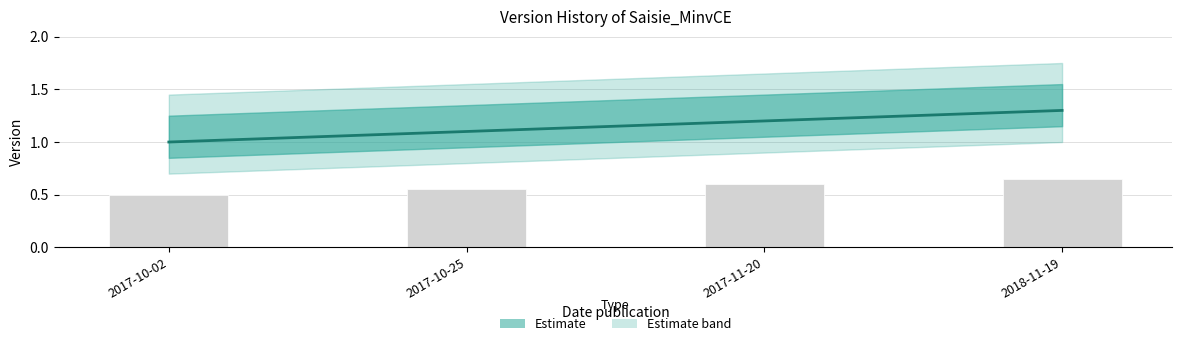

What position from the left is 2017-10-02?

1